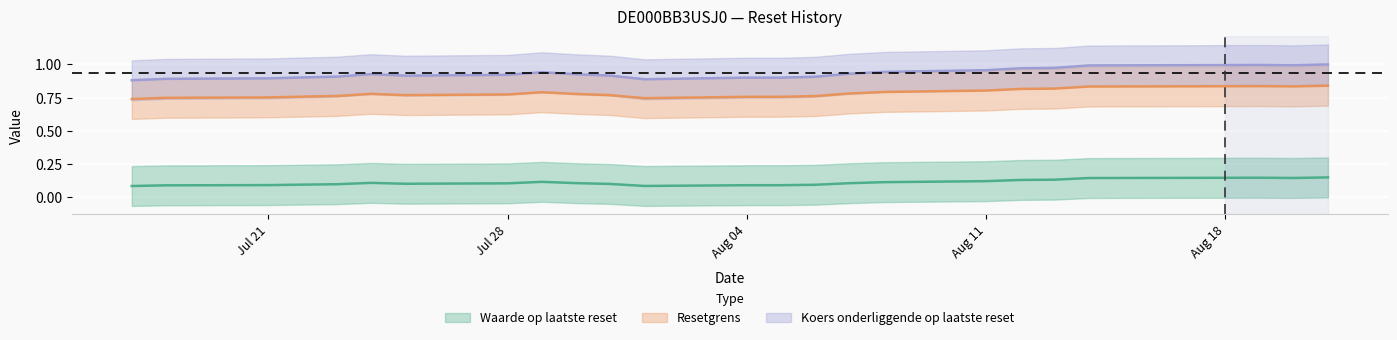

At which category does the chart reach its peak across all series?

2025-08-21